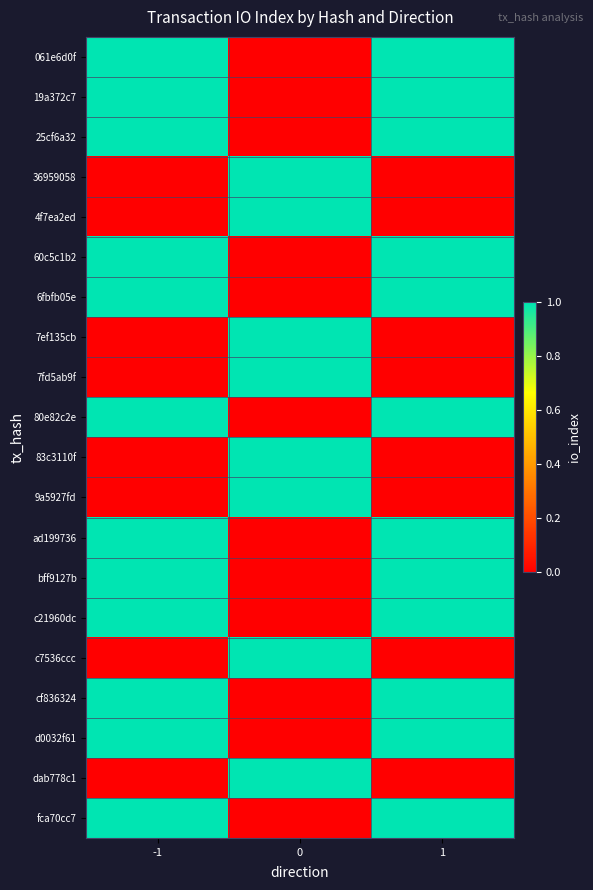

Reading left to right, what are all the values shown in this chart?

061e6d0f: -1=1	0=0	1=1
19a372c7: -1=1	0=0	1=1
25cf6a32: -1=1	0=0	1=1
36959058: -1=0	0=1	1=0
4f7ea2ed: -1=0	0=1	1=0
60c5c1b2: -1=1	0=0	1=1
6fbfb05e: -1=1	0=0	1=1
7ef135cb: -1=0	0=1	1=0
7fd5ab9f: -1=0	0=1	1=0
80e82c2e: -1=1	0=0	1=1
83c3110f: -1=0	0=1	1=0
9a5927fd: -1=0	0=1	1=0
ad199736: -1=1	0=0	1=1
bff9127b: -1=1	0=0	1=1
c21960dc: -1=1	0=0	1=1
c7536ccc: -1=0	0=1	1=0
cf836324: -1=1	0=0	1=1
d0032f61: -1=1	0=0	1=1
dab778c1: -1=0	0=1	1=0
fca70cc7: -1=1	0=0	1=1